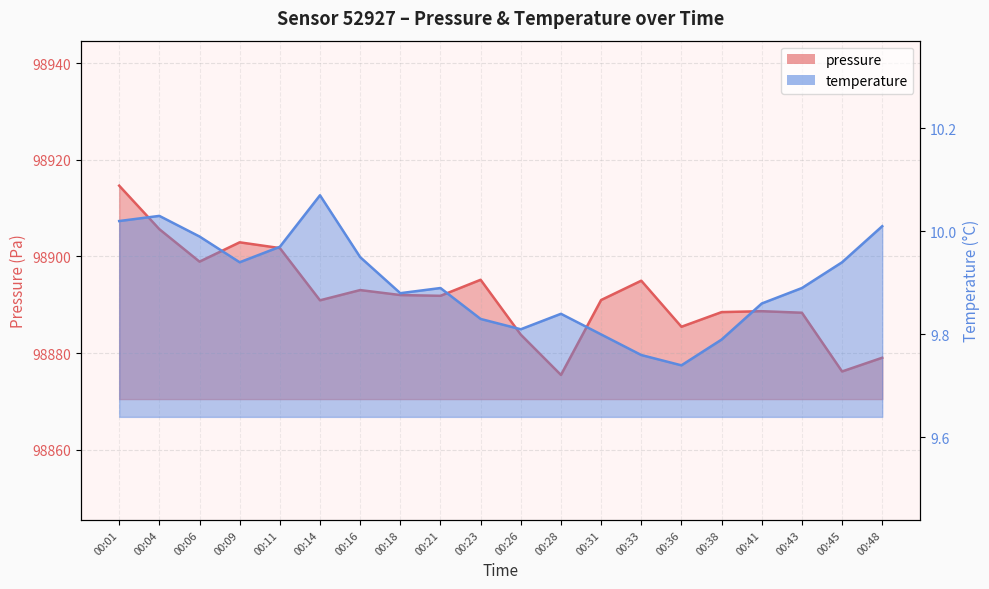

The value of pressure at 00:21 is 56677.1. True or false?

False